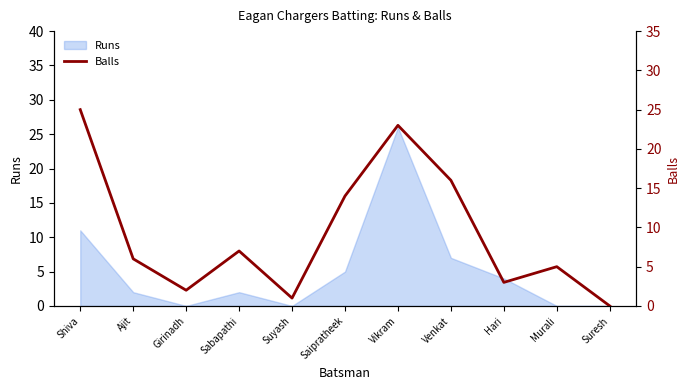

List the labels in order of value, largest first.

Shiva, Vikram, Venkat, Saipratheek, Sabapathi, Ajit, Murali, Hari, Girinadh, Suyash, Suresh